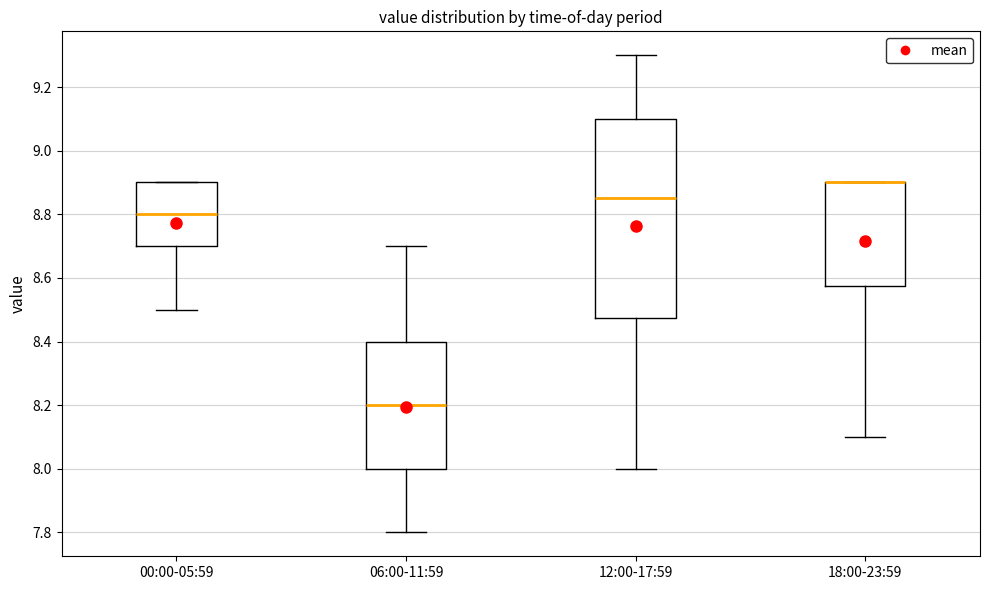

Reading left to right, transcribe this box plot: for each box, give where its median line is, the range the box spans, and where its two whiskers end, as read against the y-axis. The values are not printed on the chart, so give them approximately, as read against the axis.

00:00-05:59: median 8.80, box 8.70 to 8.90, whiskers 8.50 to 8.90
06:00-11:59: median 8.20, box 8.00 to 8.40, whiskers 7.80 to 8.70
12:00-17:59: median 8.86, box 8.48 to 9.10, whiskers 8.00 to 9.30
18:00-23:59: median 8.90 (drawn on the box's upper edge), box 8.58 to 8.90, whiskers 8.10 to 8.90